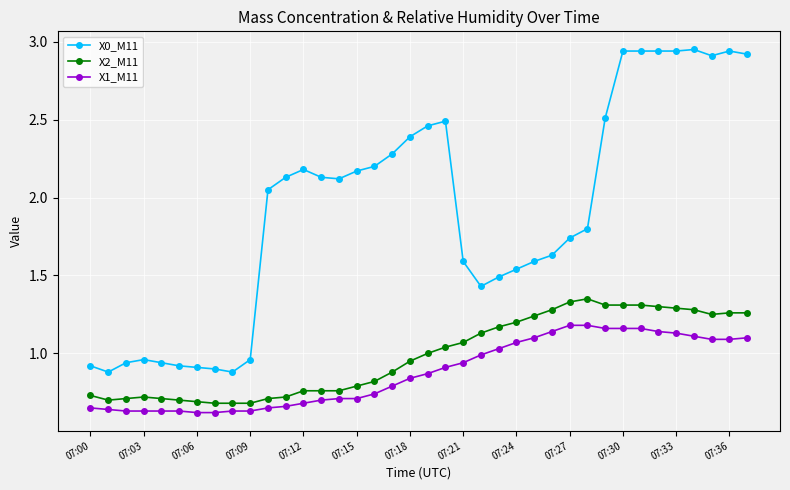

At how many categories does at least one series exceed 2?

20